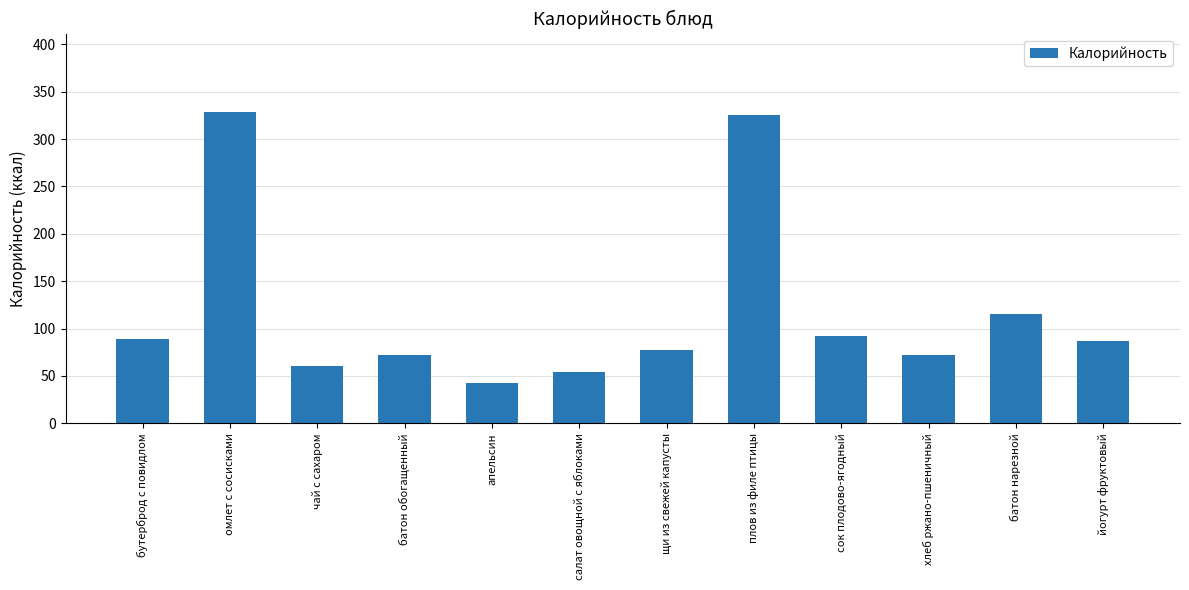

True or false: the data shows 43 at апельсин.

True